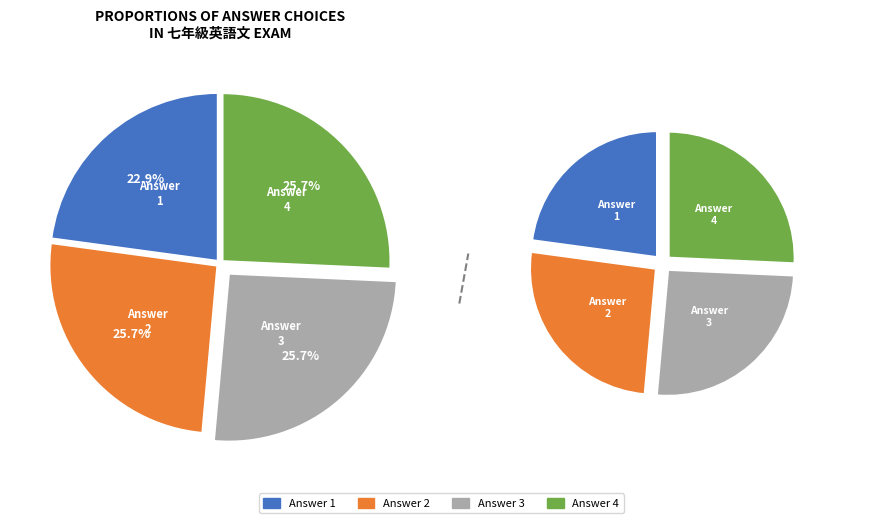

Is there a majority slice in this chart?

No